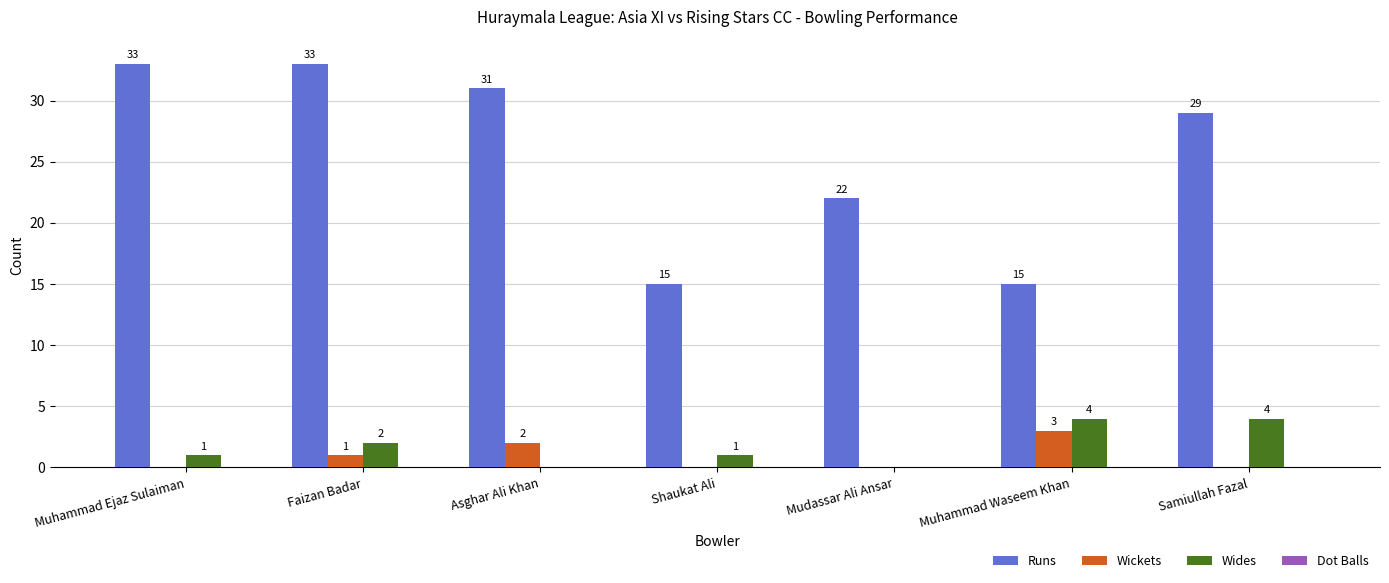

Which series changed the most between Faizan Badar and Mudassar Ali Ansar?

Runs